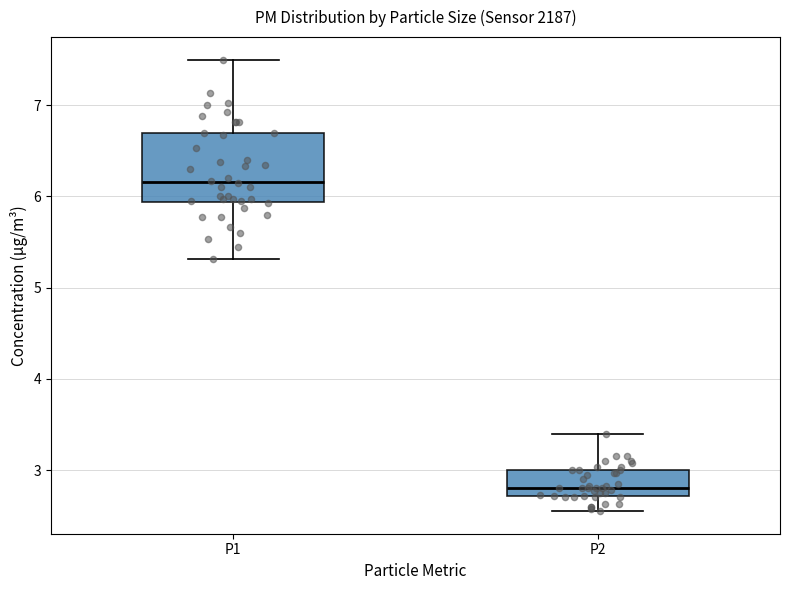

Where does the lower whisker of the box for P2 end on the y-axis? The values are not printed on the chart, so give them approximately, as read against the axis.

2.6